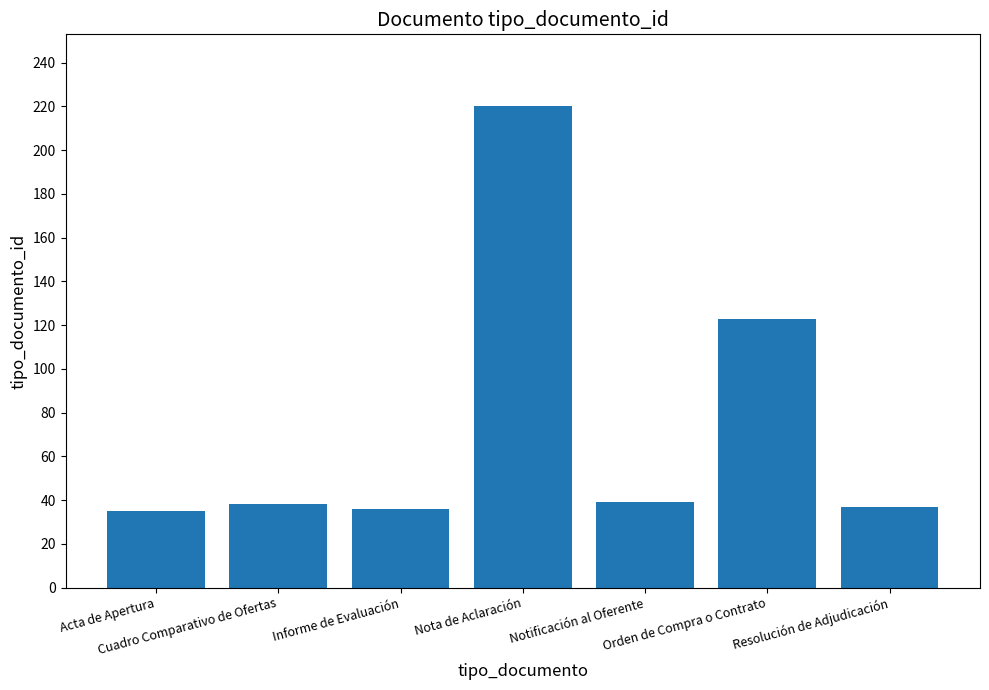

What is the minimum value shown in the chart?

35